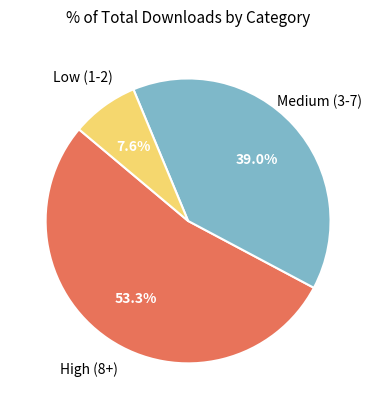

Rank the categories by value from lowest to highest.

Low (1-2), Medium (3-7), High (8+)